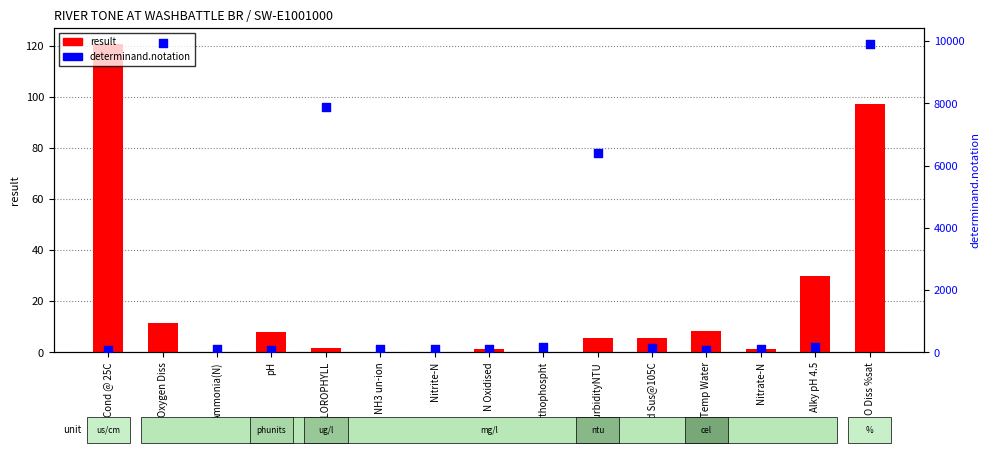

What are all the series names shown in the legend?

result, determinand.notation